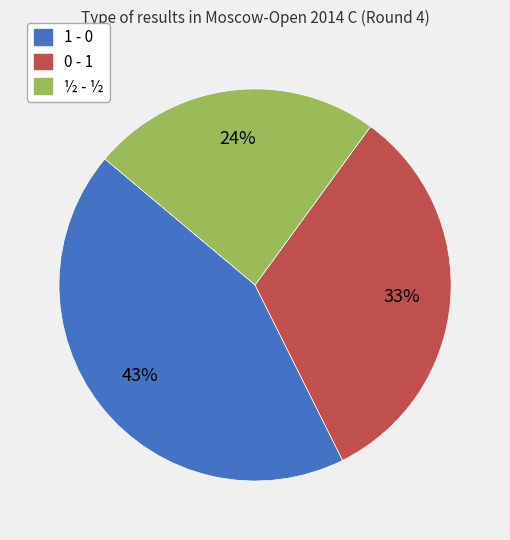

What percentage is the 0 - 1 slice, to the nearest percent?

33%